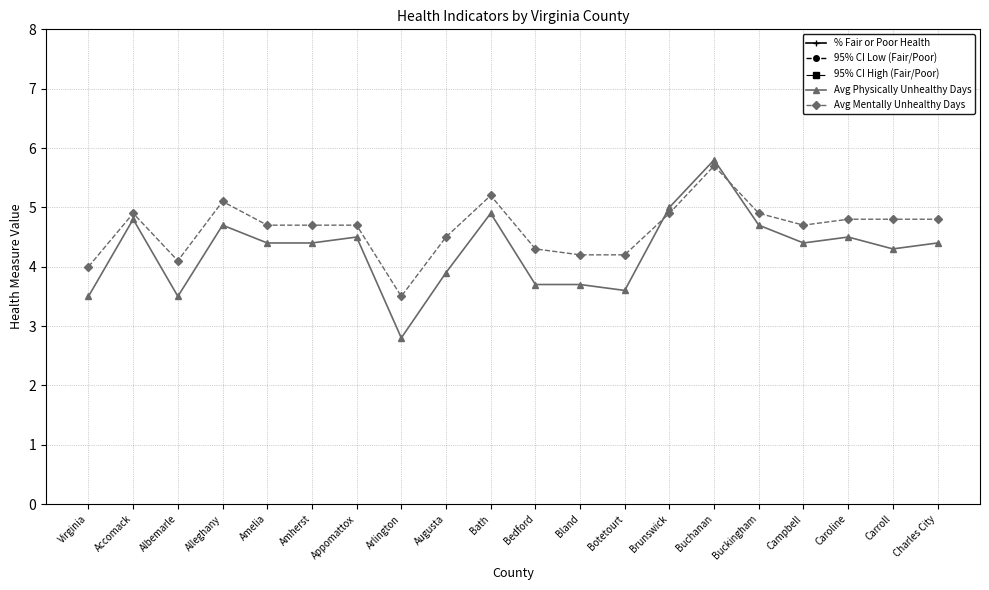

At which label is Avg Physically Unhealthy Days closest to 4?

Augusta